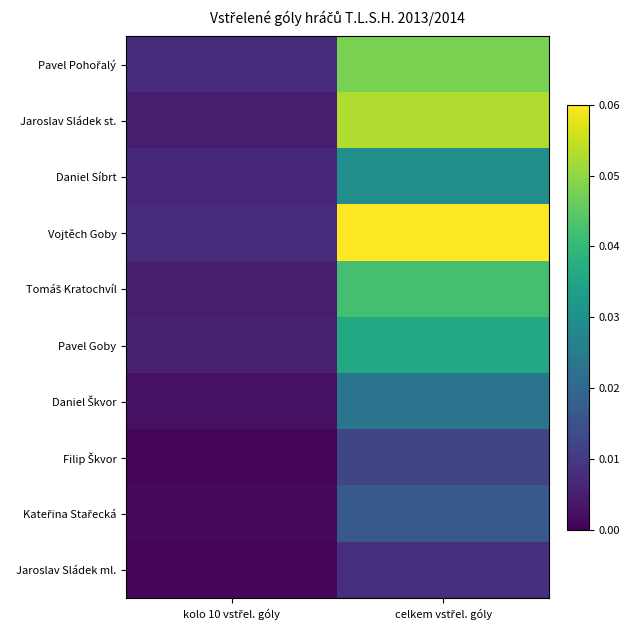

Which series has the largest total across all categories?

Vojtěch Goby